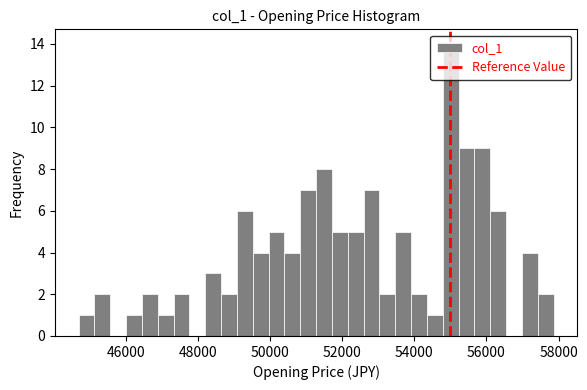

Around what value on the x-axis is the tallest bar? Give the approximate position of its centre, as read against the axis.

55000